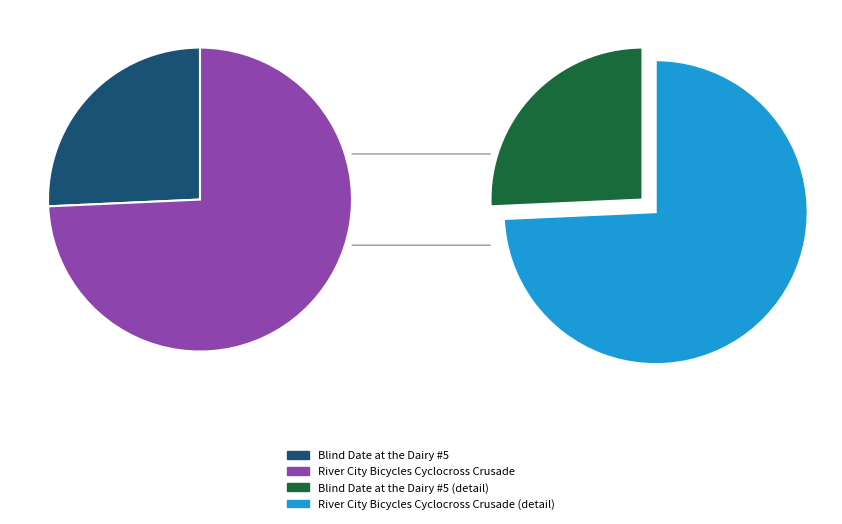

What is the smallest slice in the pie chart?

Blind Date at the Dairy #5